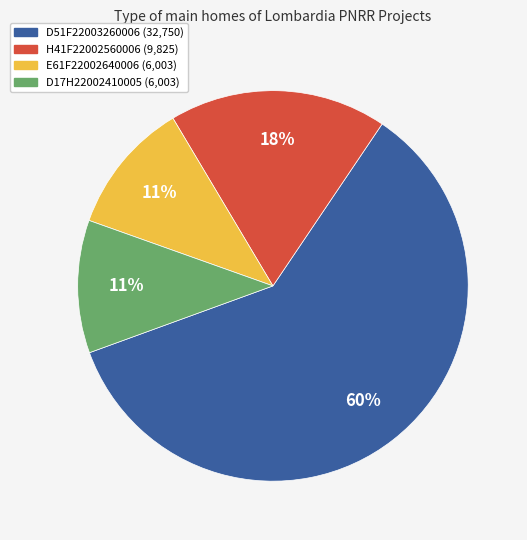

Does D51F22003260006 account for over 50% of the chart?

Yes